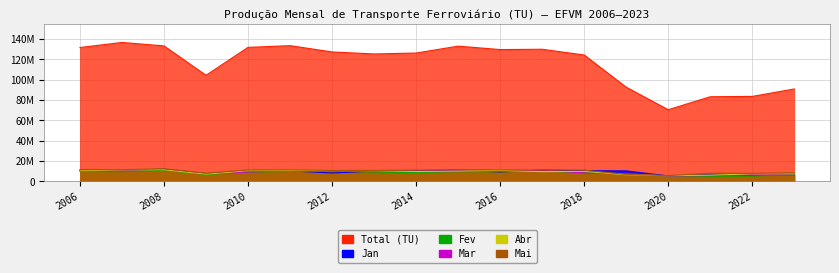

Does the chart display data point markers on the line(s)?

No